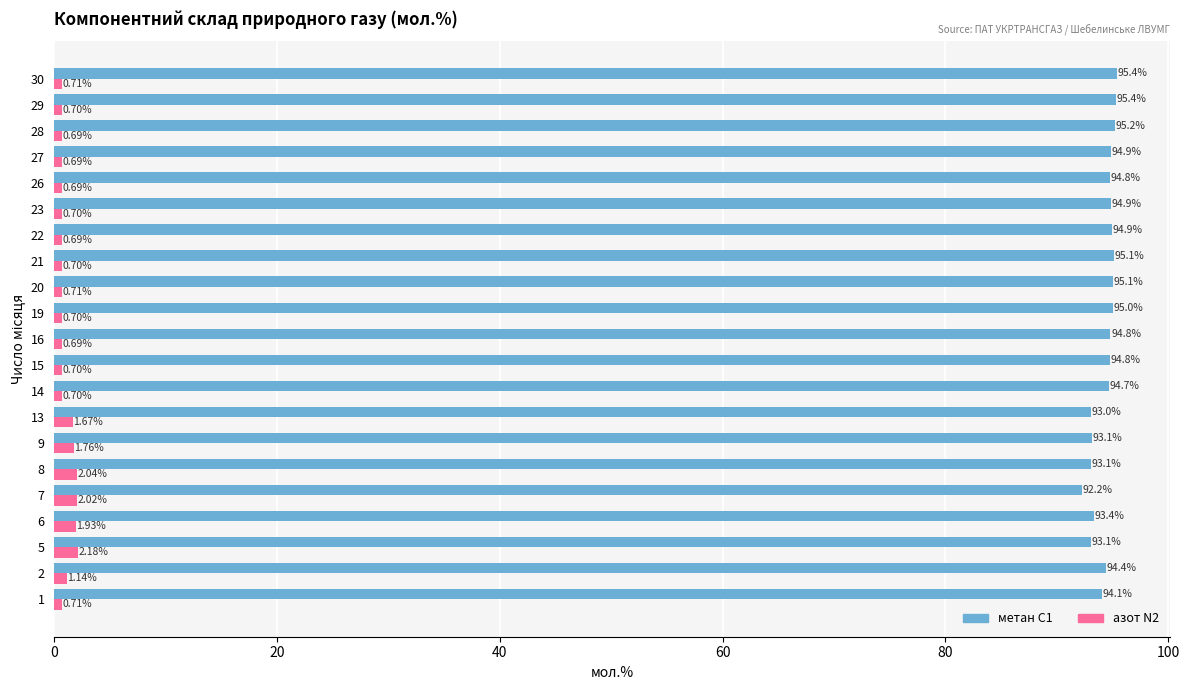

Which label corresponds to the smallest value in the chart?

27